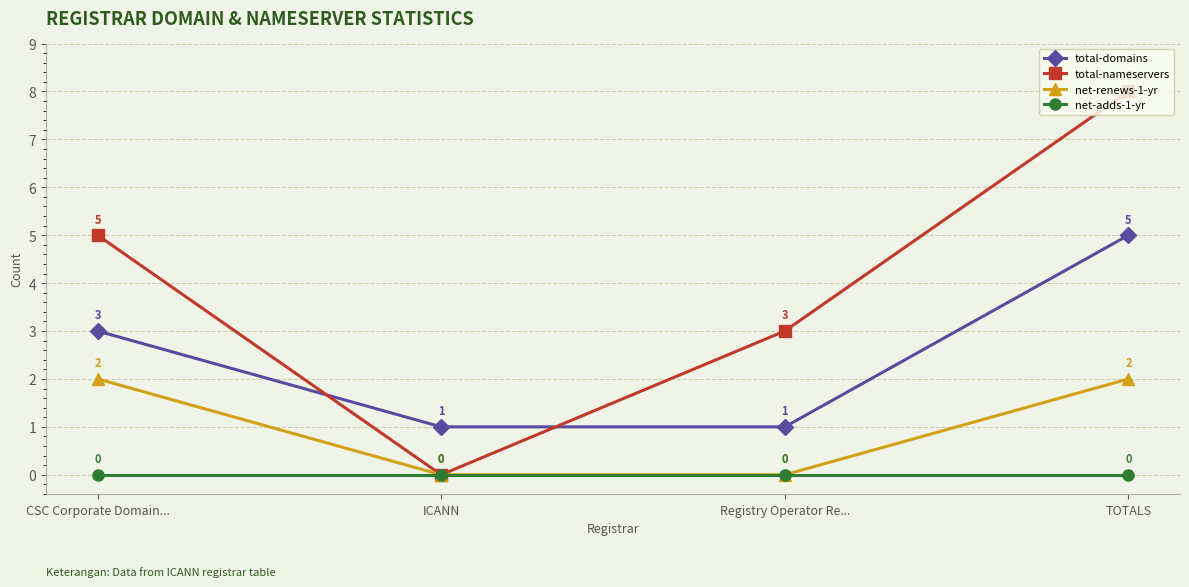

Is the value of net-adds-1-yr at Registry Operator Re... greater than the value of net-renews-1-yr at TOTALS?

No